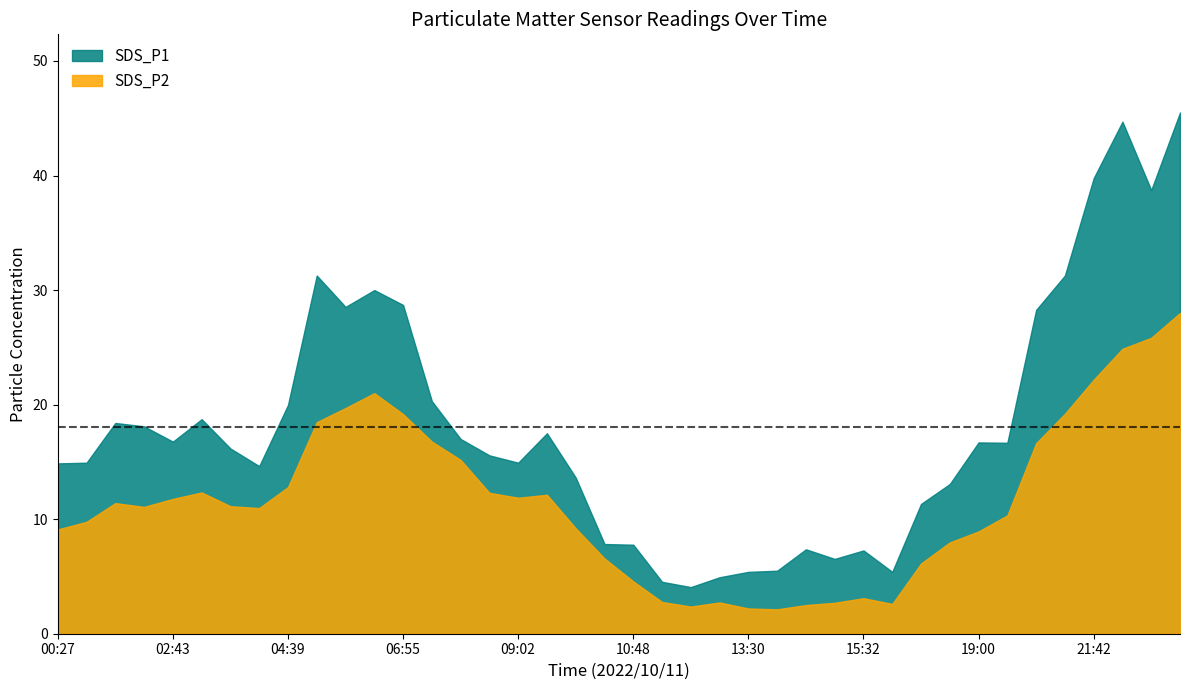

What is the spread (max minus min) of values at 06:55?

9.5